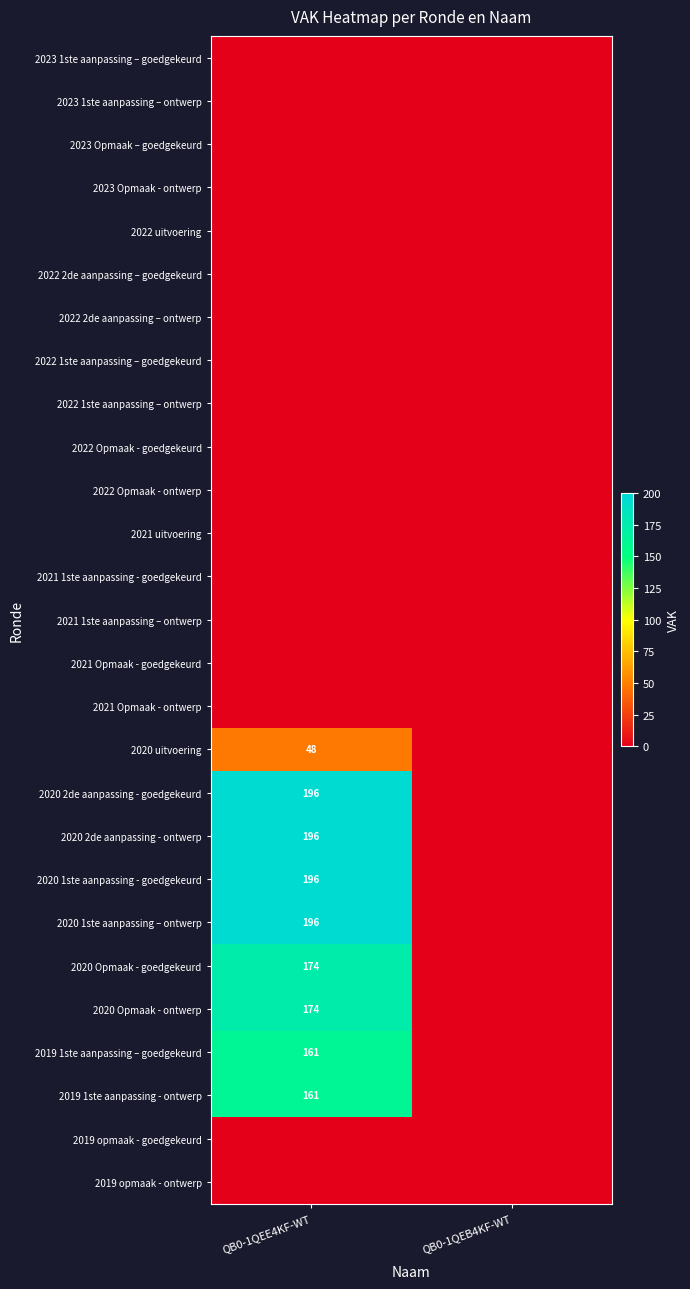

List the labels in order of 2020 2de aanpassing - goedgekeurd value, smallest first.

QB0-1QEB4KF-WT, QB0-1QEE4KF-WT